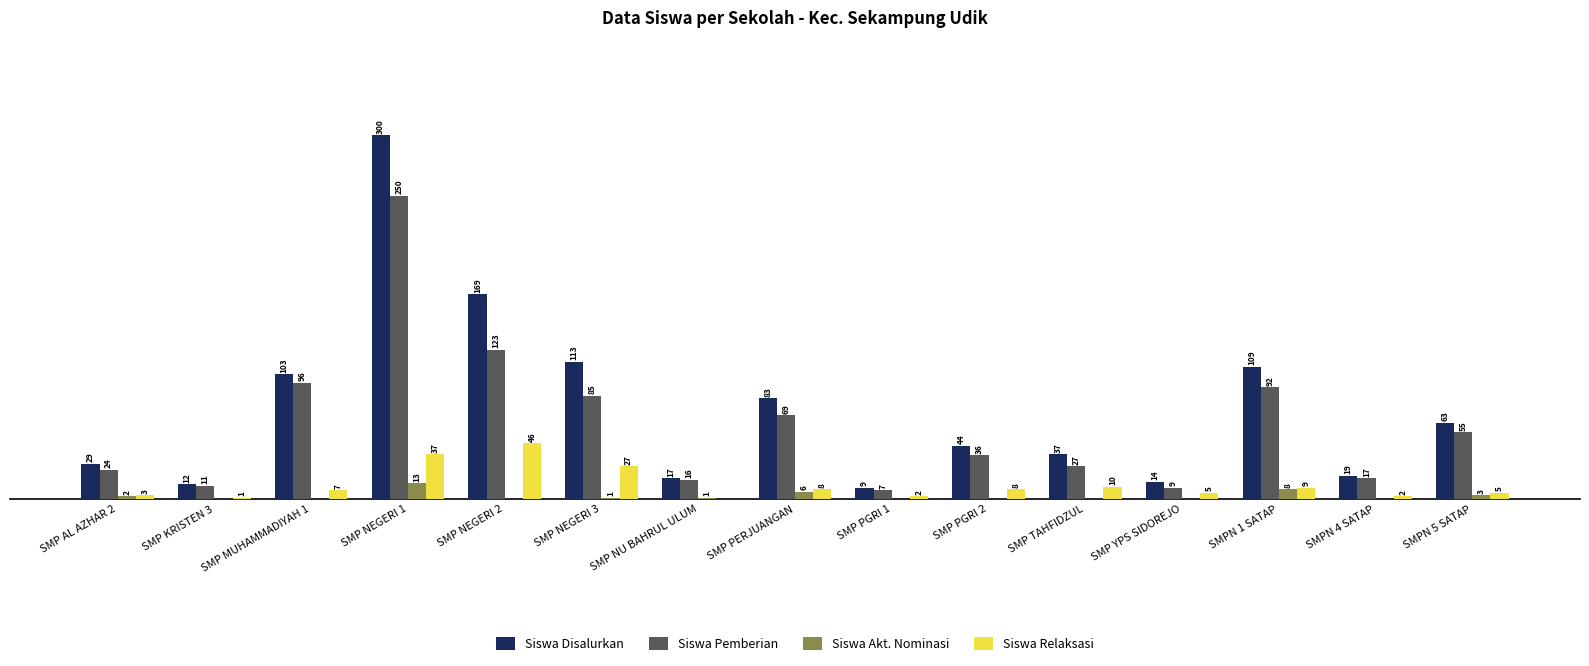

Which category has the highest value across all series?

SMP NEGERI 1